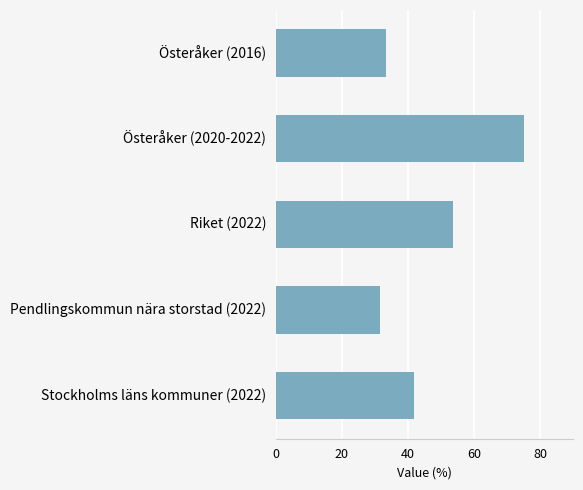

Does the chart contain stacked bars?

No